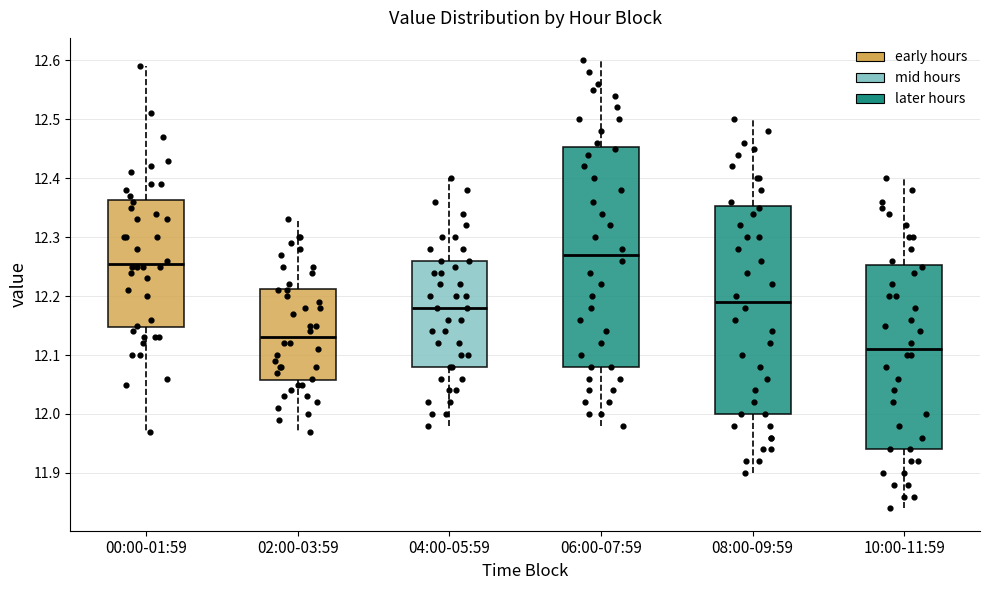

Where does the lower whisker of the box for 00:00-01:59 end on the y-axis? The values are not printed on the chart, so give them approximately, as read against the axis.

11.97